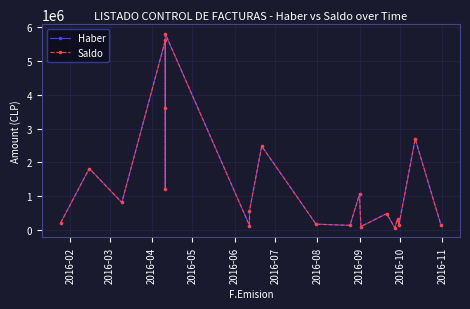

What is the difference between the second highest and second lowest values in the Haber series?

5518261